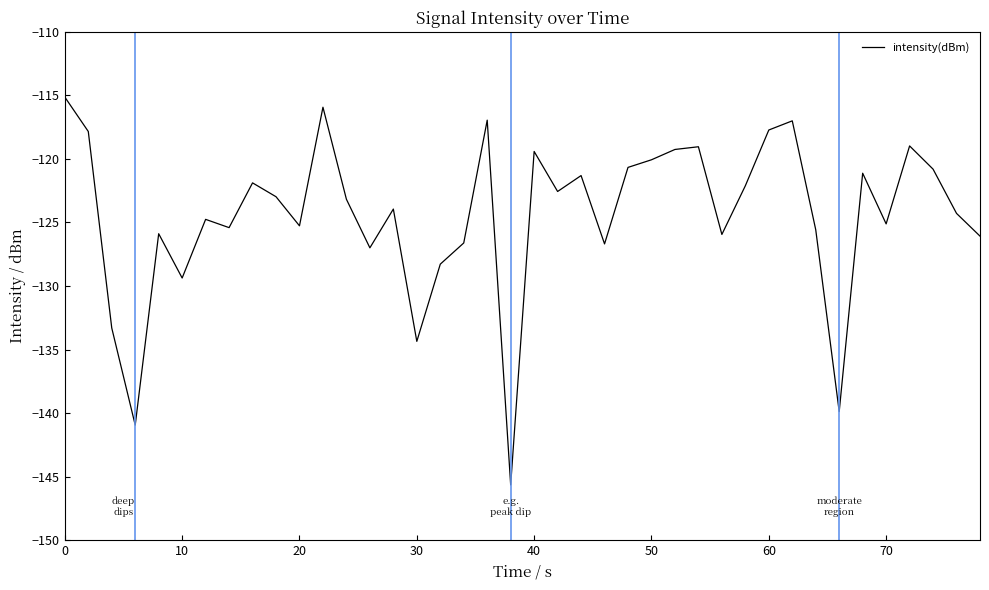

What is the maximum value shown in the chart?

-115.1